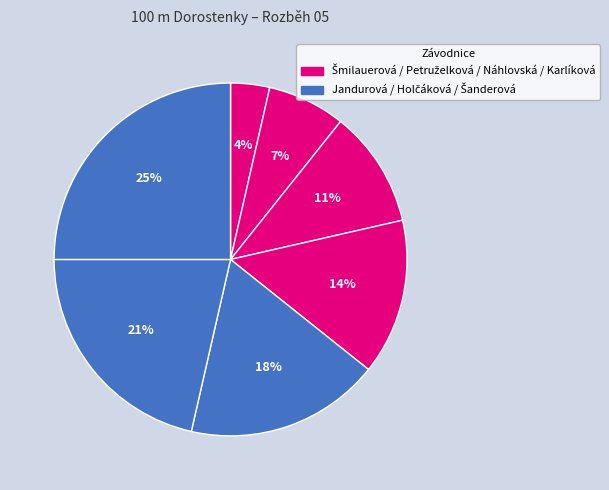

Count the number of slices in the pie.

7